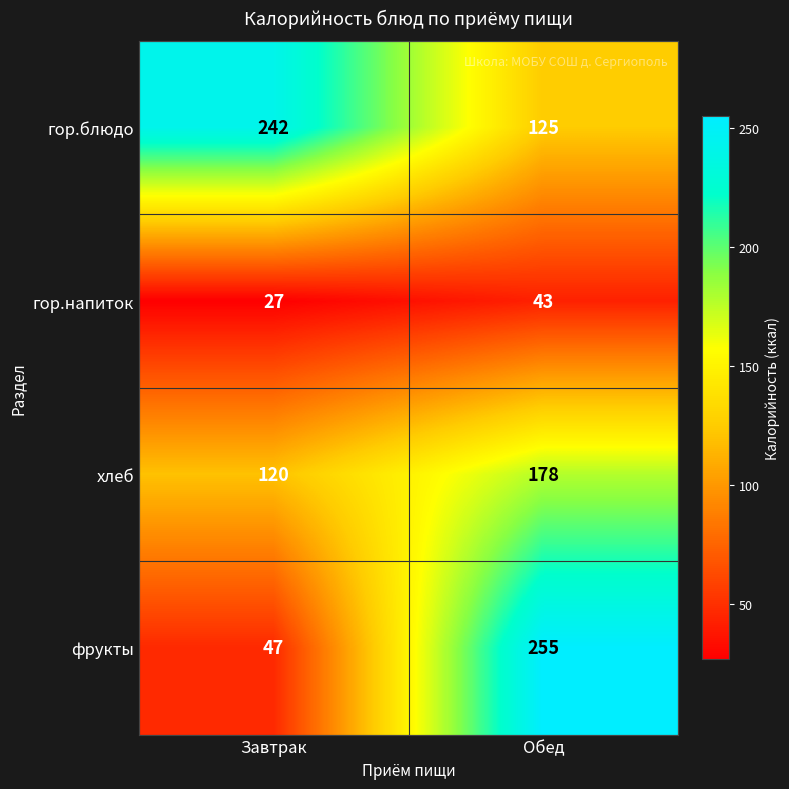

What is the smallest value displayed?

27